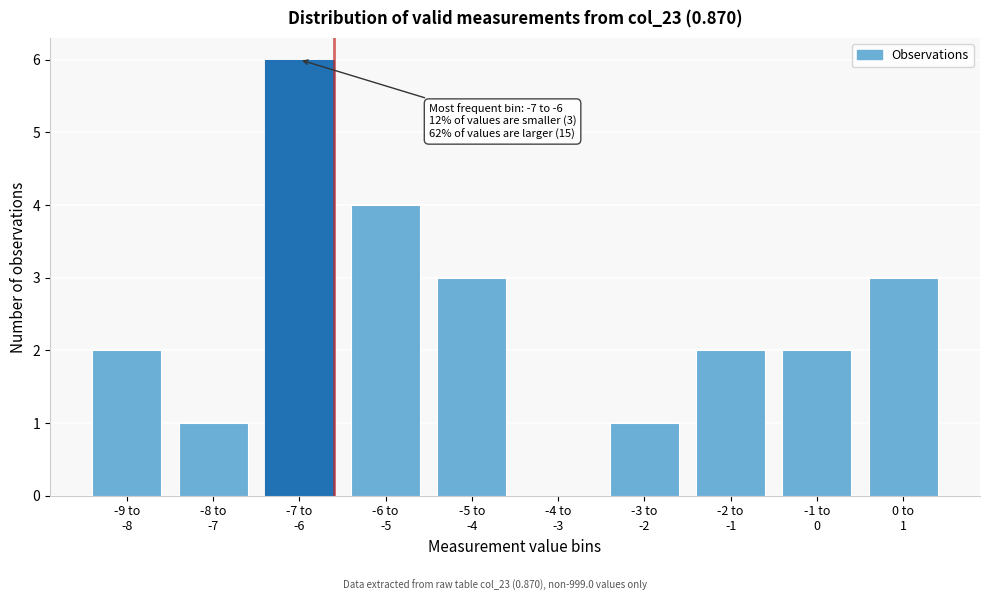

What is the sum of all values?

24